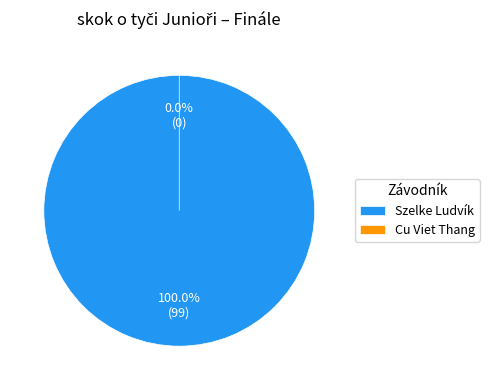

What is the total percentage of Szelke Ludvík and Cu Viet Thang?

100.0%